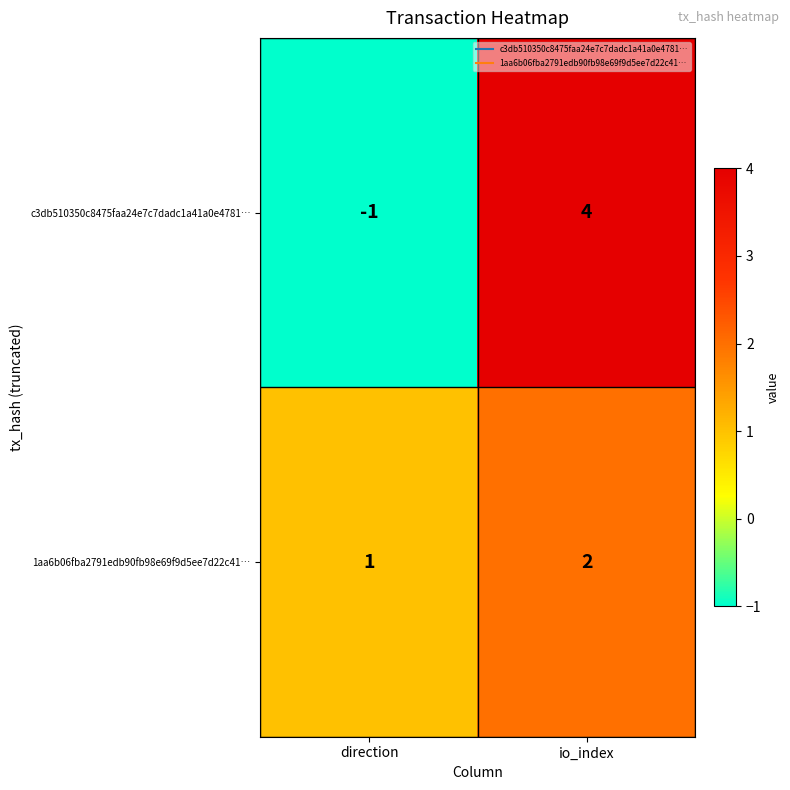

Rank the series by their maximum value, from lowest to highest.

1aa6b06fba2791edb90fb98e69f9d5ee7d22c41…, c3db510350c8475faa24e7c7dadc1a41a0e4781…